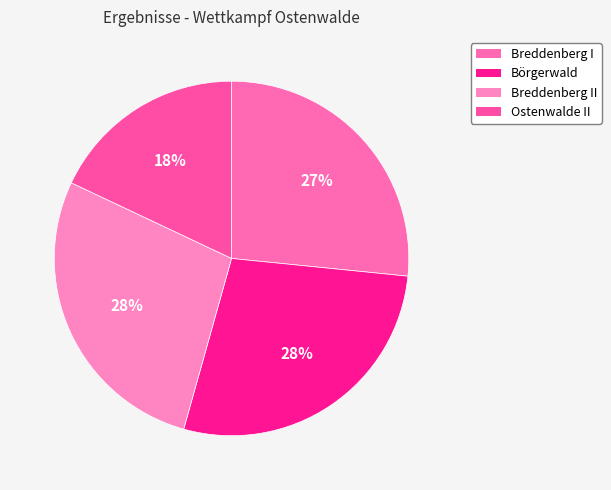

Is there a majority slice in this chart?

No